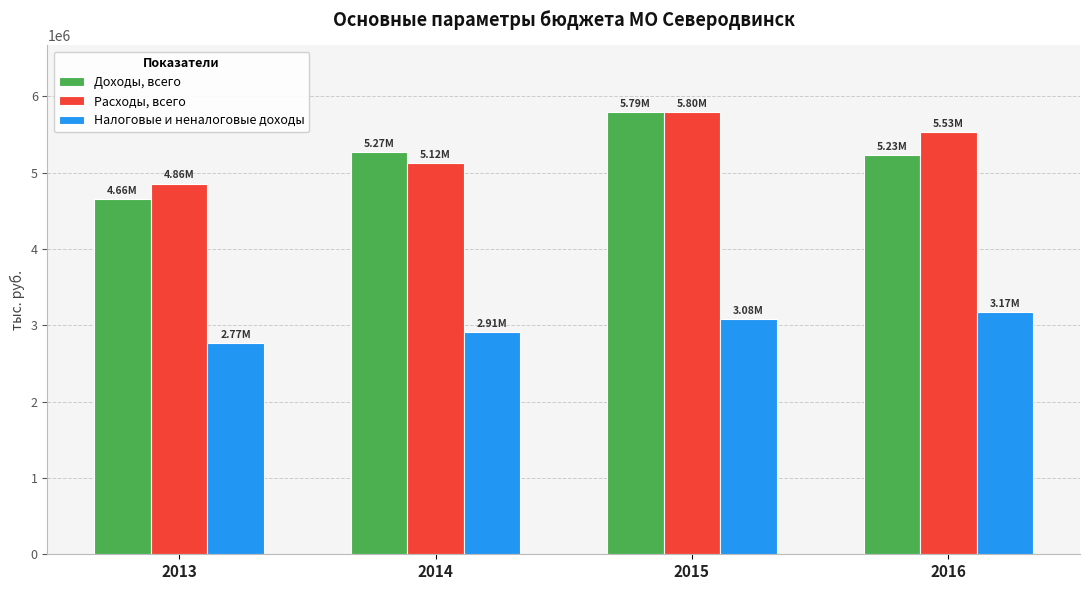

What is the approximate value of Расходы, всего at 2014?

5120598.4